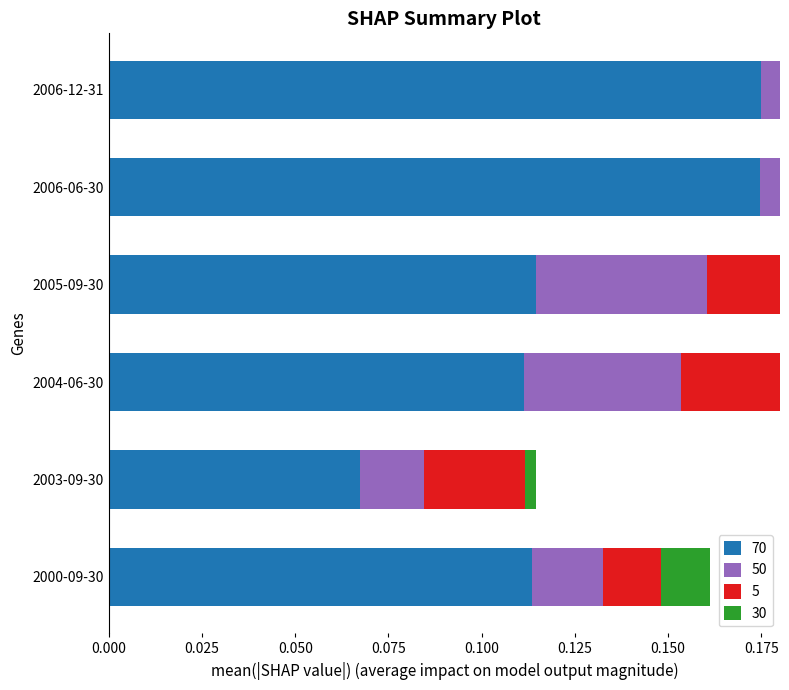

What is the total value across all series at 2006-12-31?

0.3